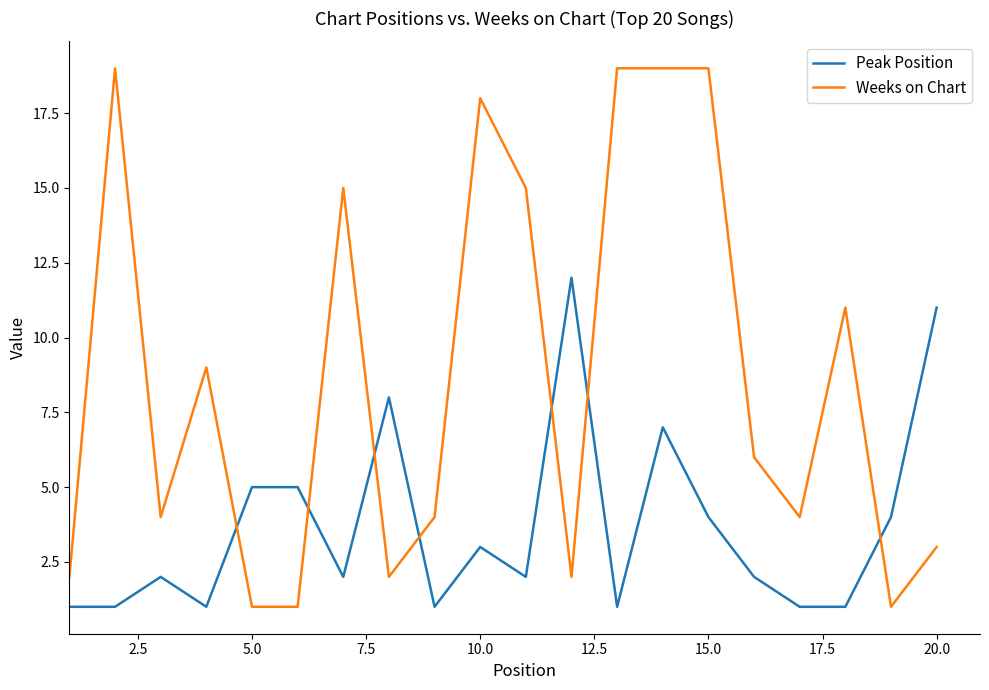

Which series has the largest total across all categories?

Weeks on Chart